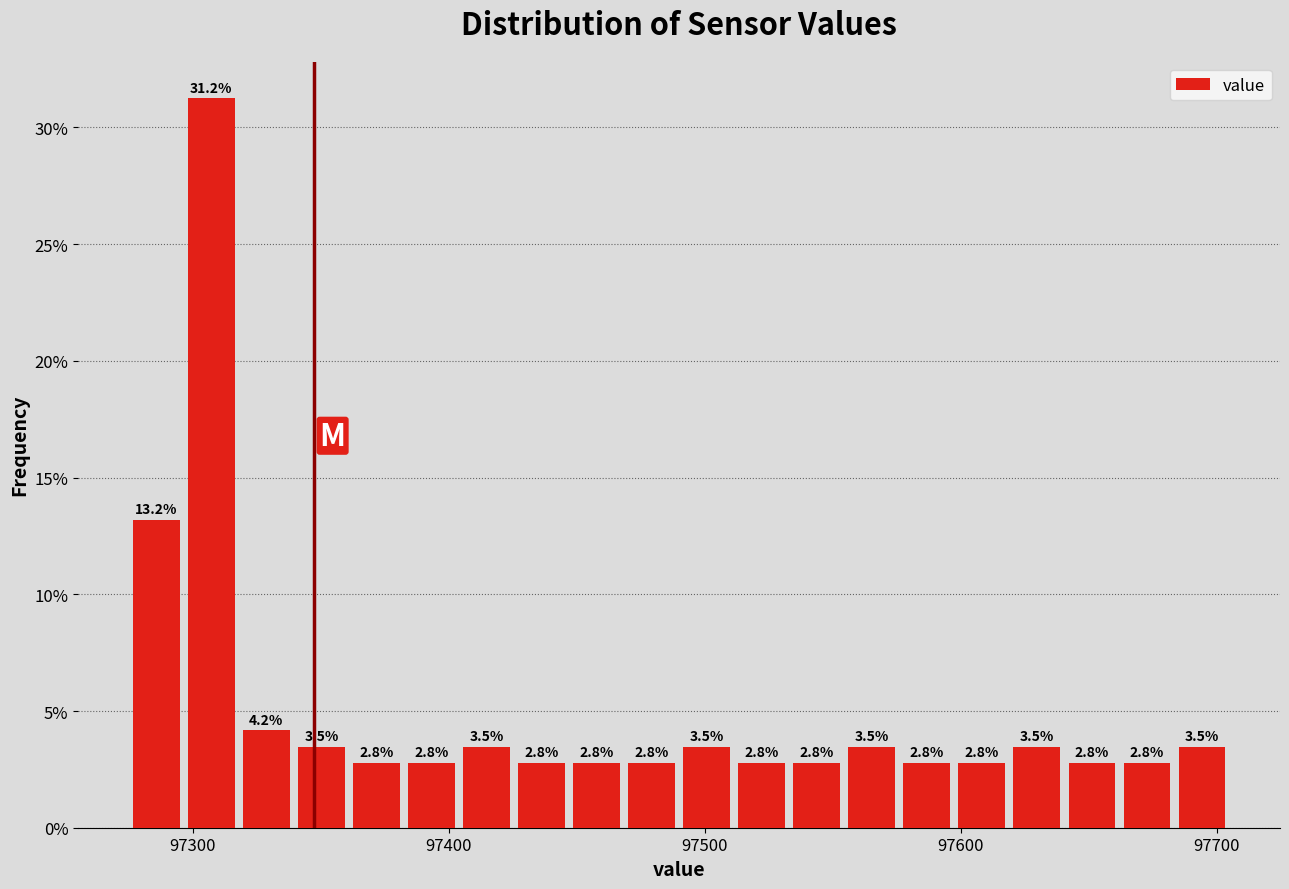

Read against the x-axis, roughly where is the centre of the tallest bar?

97310